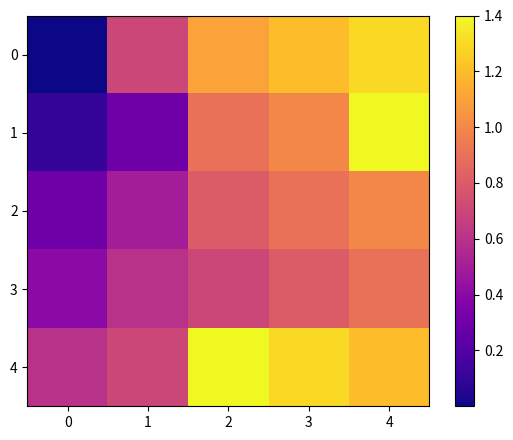

What is the spread (max minus min) of values at 4?

0.5